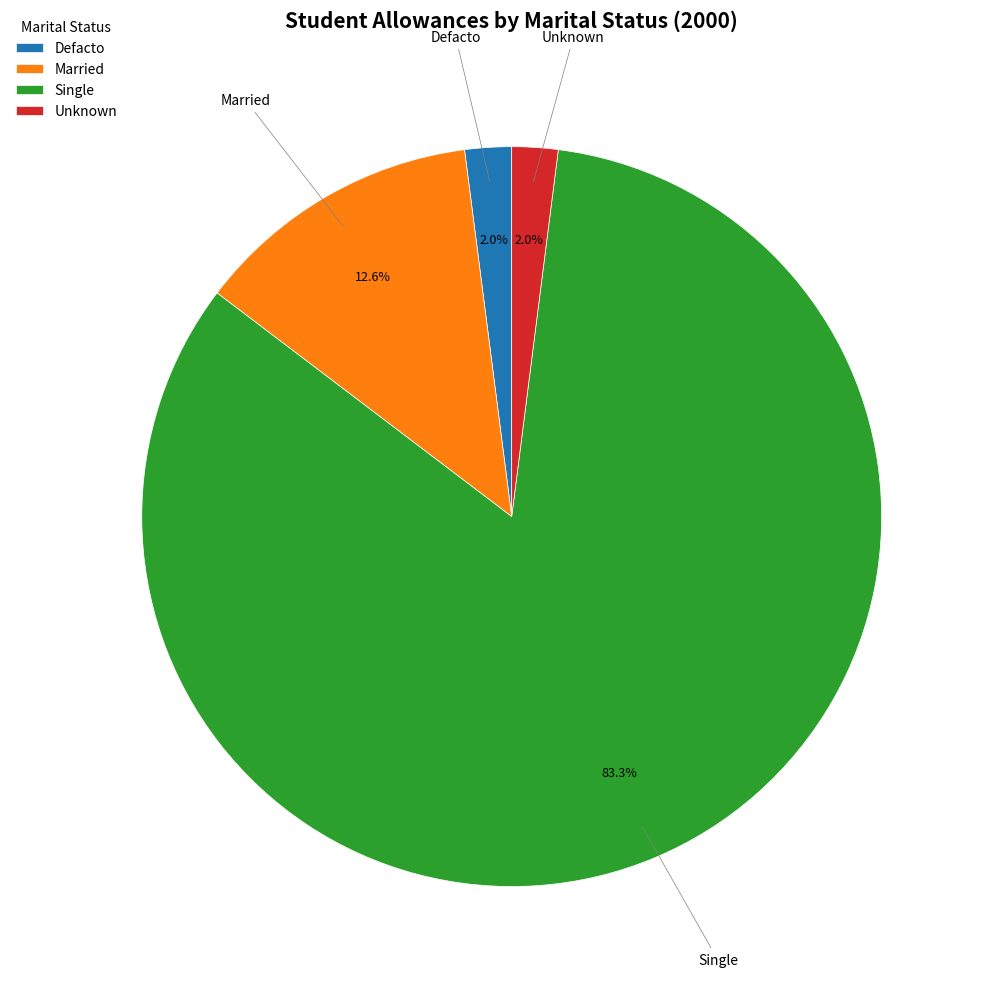

What is the largest slice in the pie chart?

Single